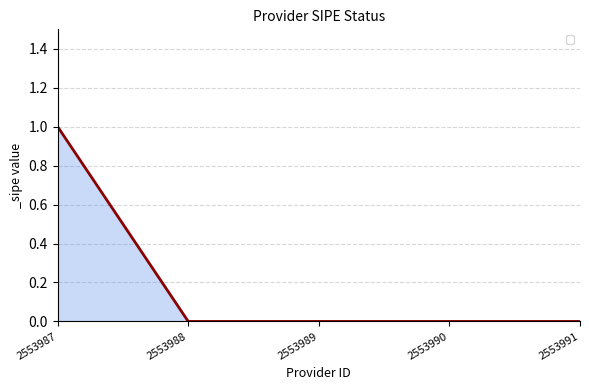

What is the sum of the values at 2553990 and 2553991?

0